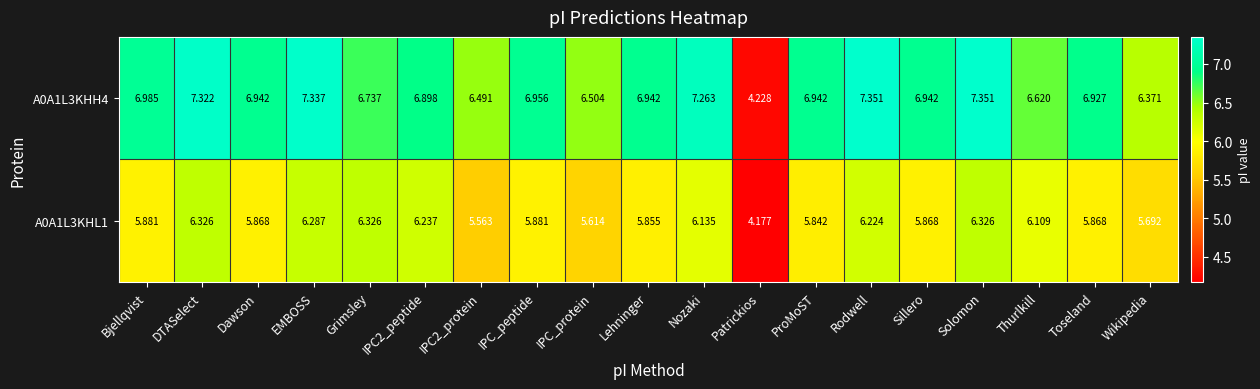

At which label is A0A1L3KHH4 closest to 5?

Patrickios